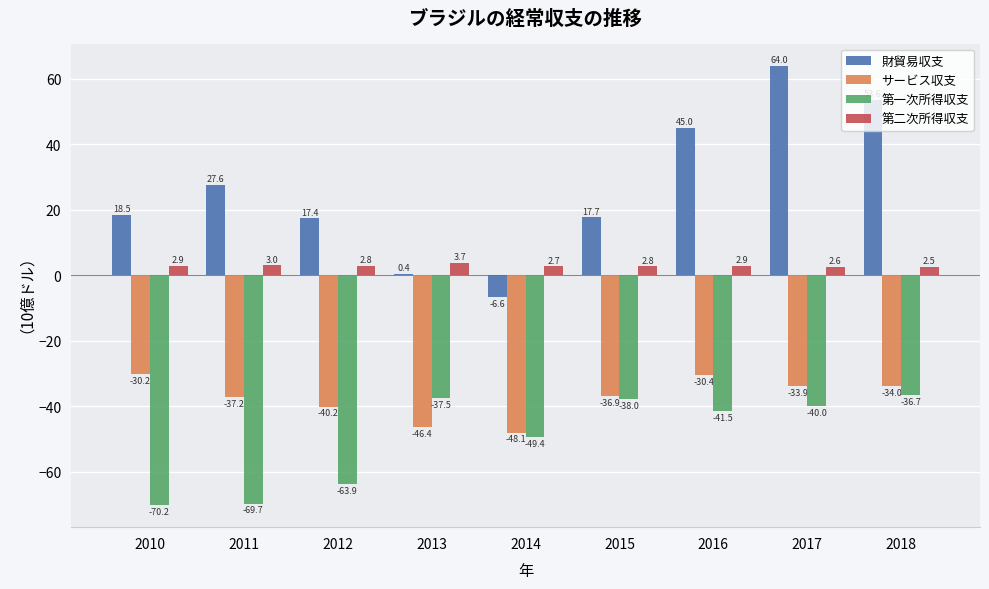

The 財貿易収支 series shows -6.6 at 2014. True or false?

True